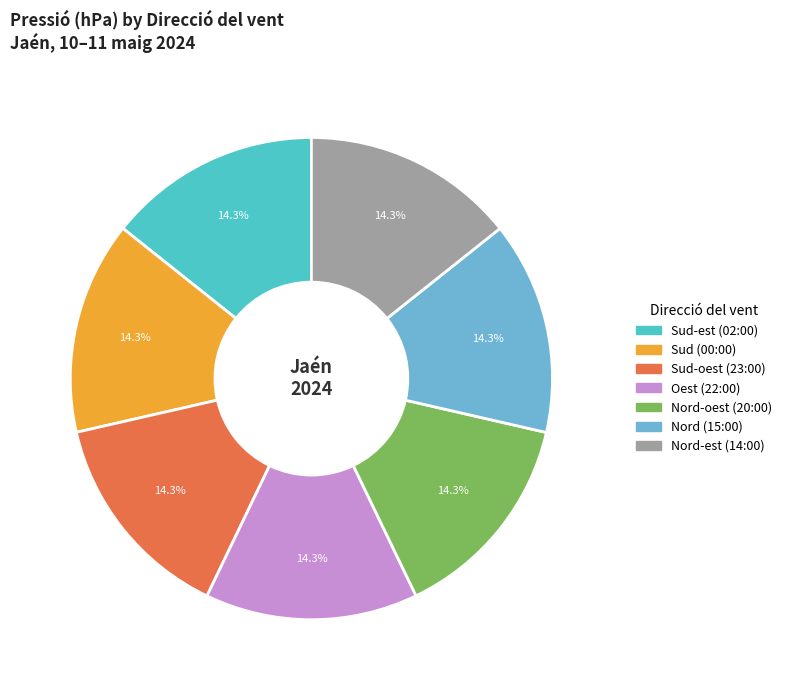

Is there any slice that represents more than half of the pie?

No